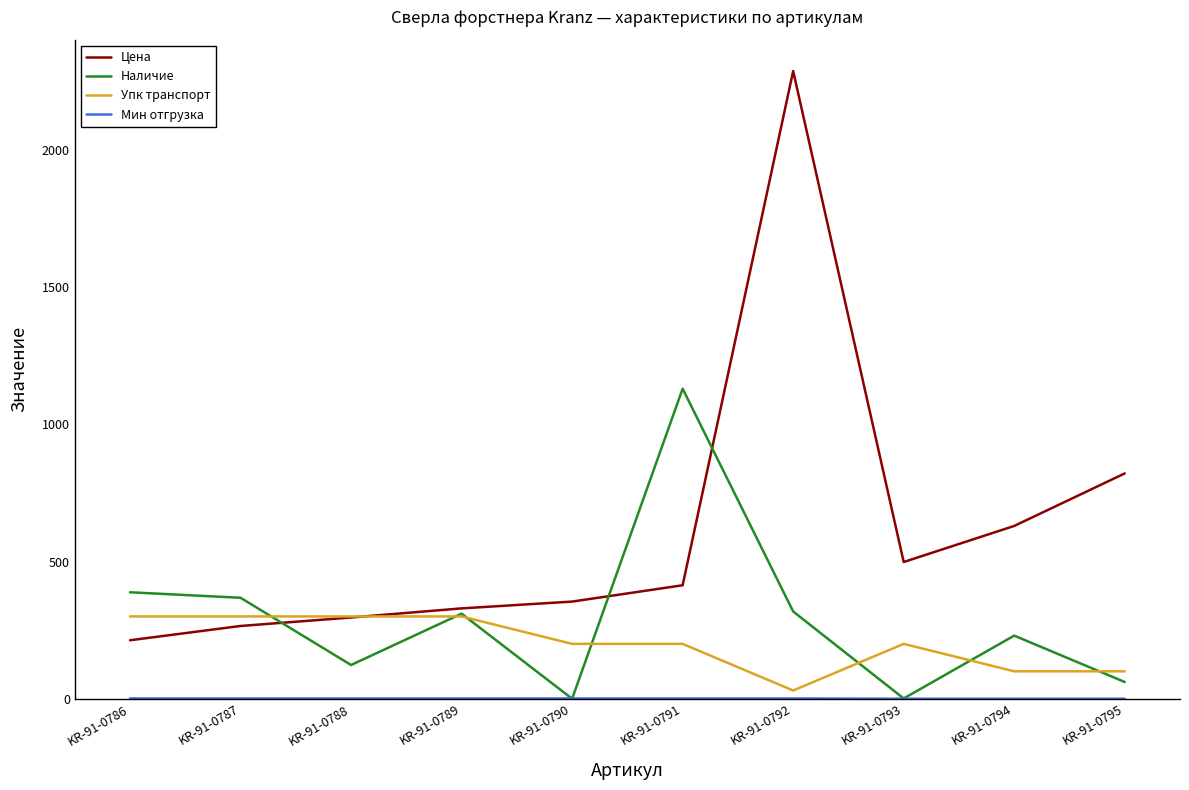

Where is Цена nearest to the value 1250?

KR-91-0795